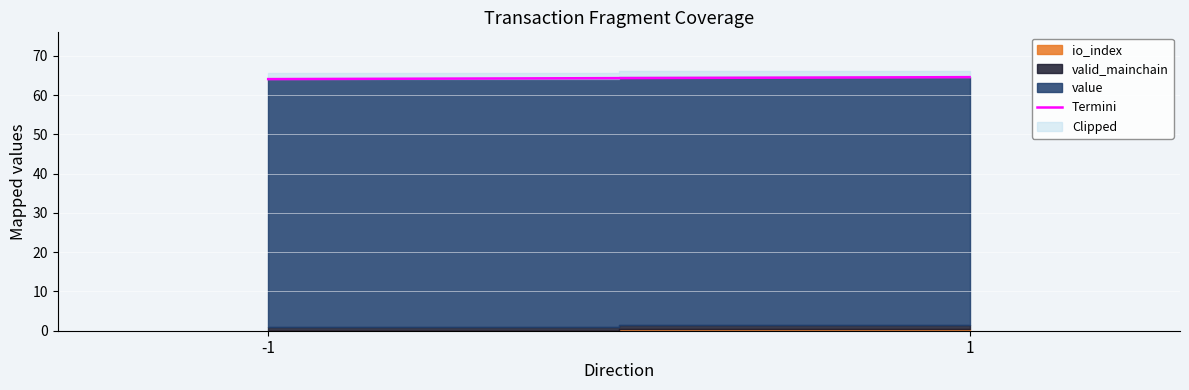

Where is the data nearest to the value 64?

-1